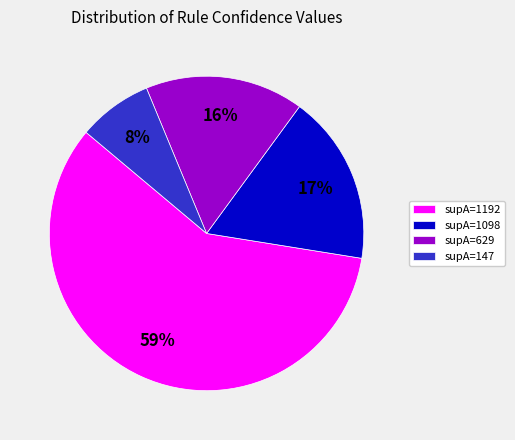

Is it true that supA=1098 is 17% of the pie?

True